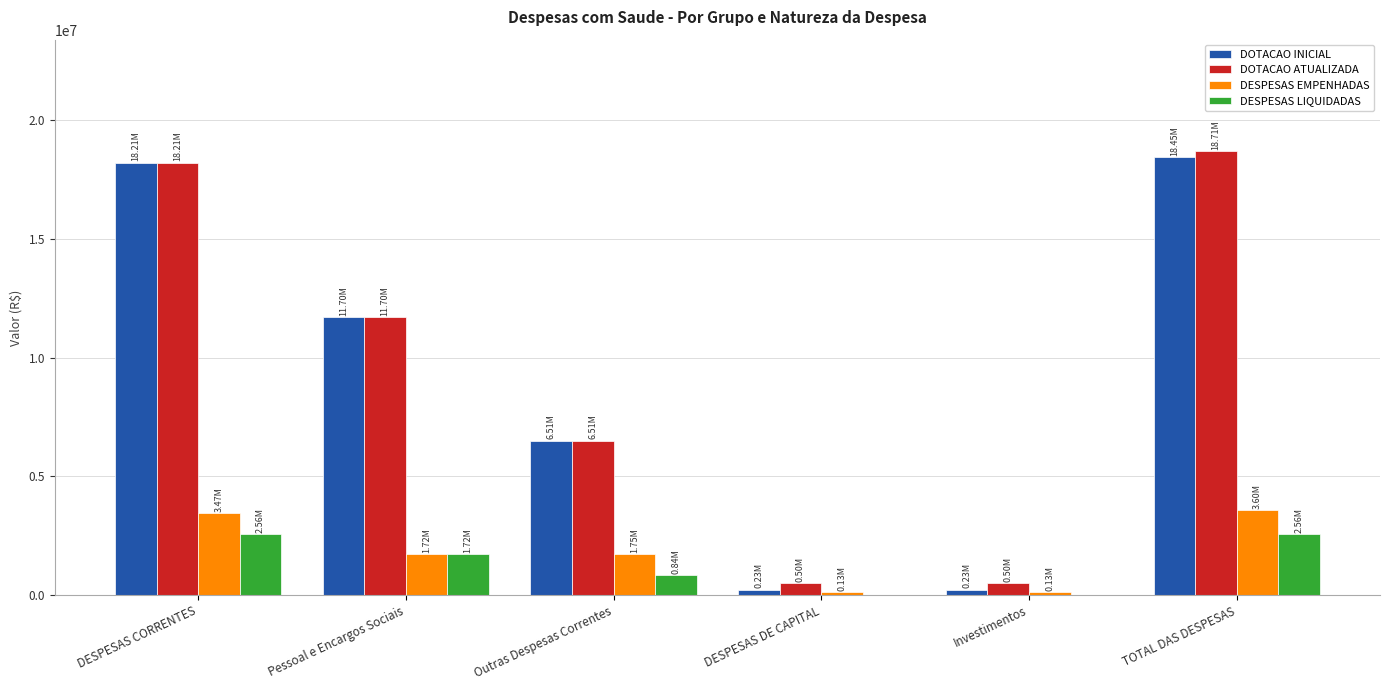

At which label does DOTACAO ATUALIZADA reach its peak?

TOTAL DAS DESPESAS